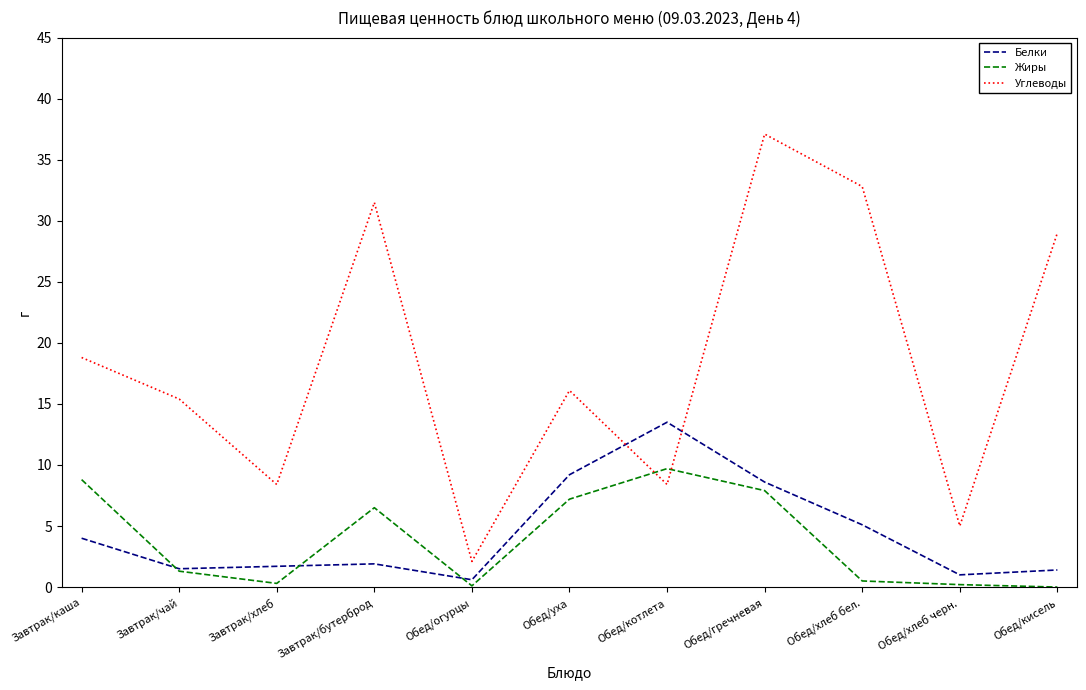

Where is Углеводы nearest to the value 19?

Завтрак/каша